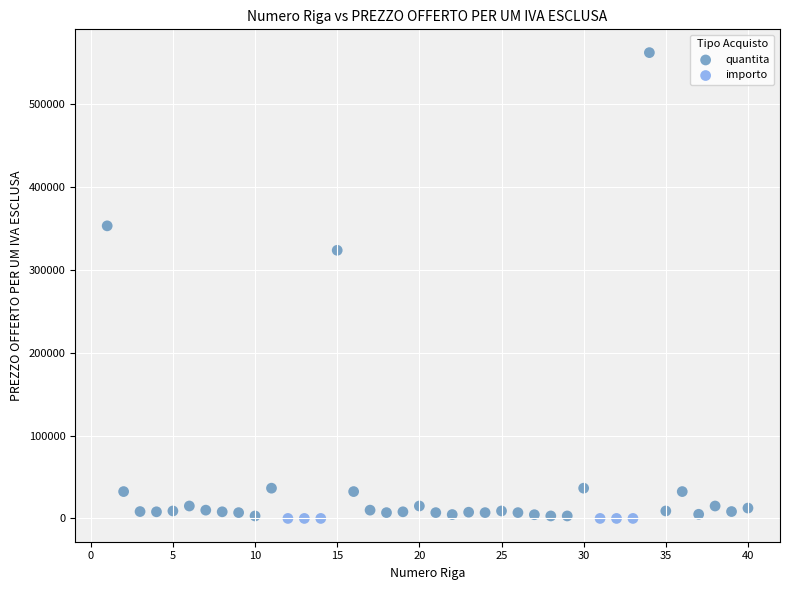

Which series contains the highest Y value?

quantita